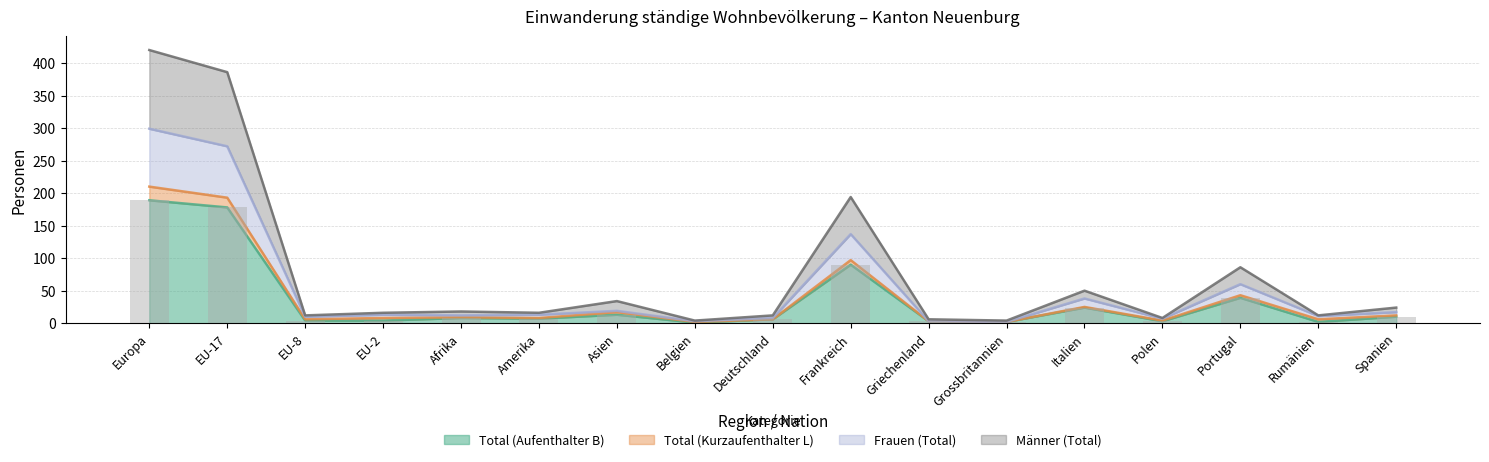

Which category has the highest value across all series?

Europa